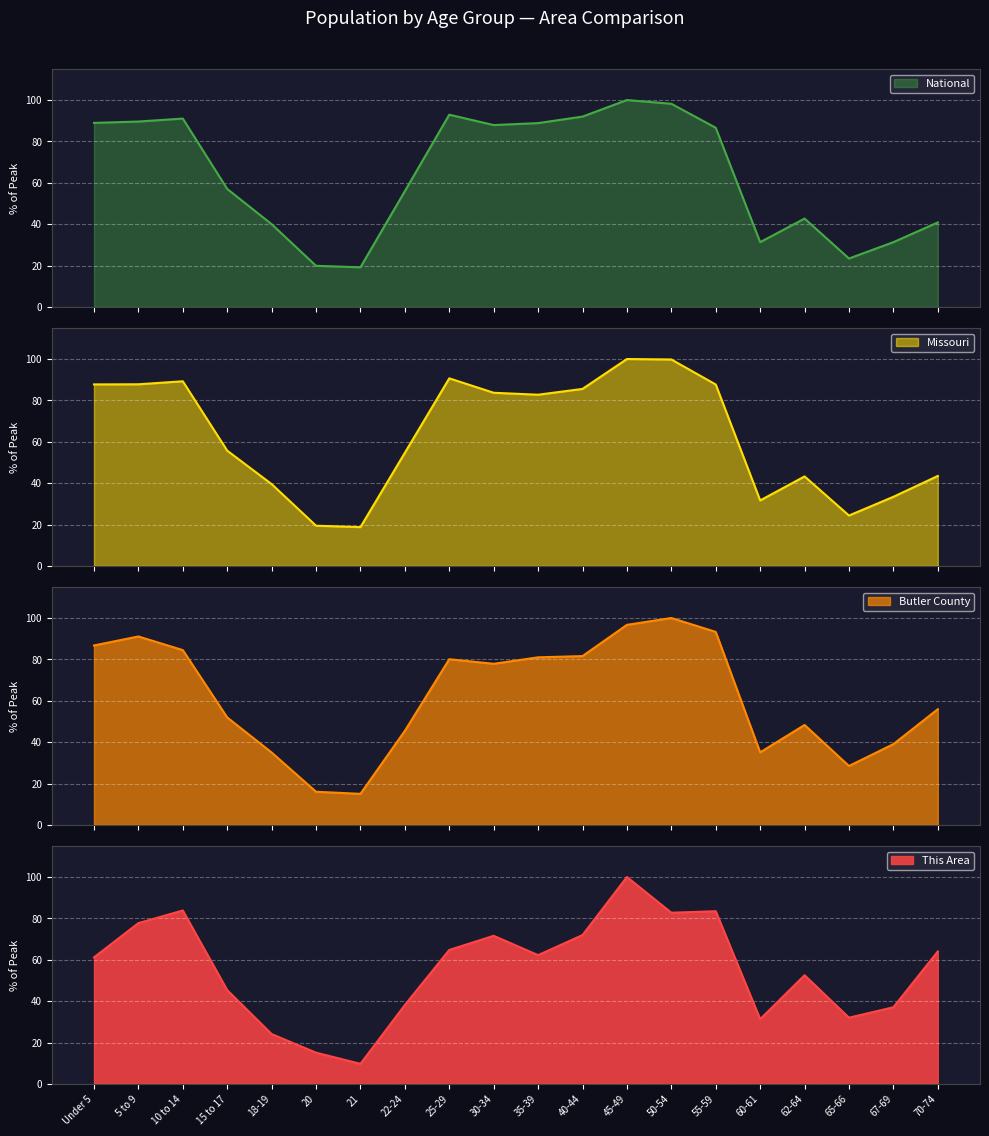

At which label does Missouri reach its minimum?

21